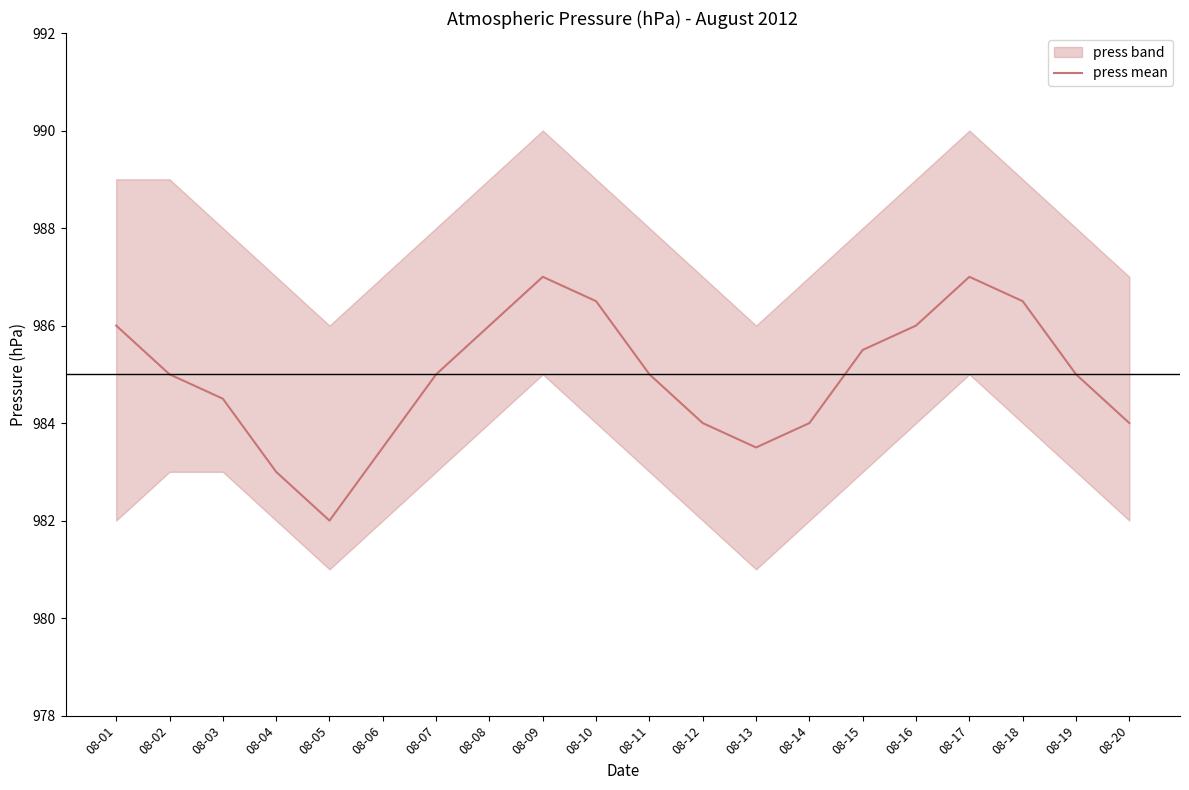

Reading right to left, what are all the values shown in this chart?

984.0	985.0	986.5	987.0	986.0	985.5	984.0	983.5	984.0	985.0	986.5	987.0	986.0	985.0	983.5	982.0	983.0	984.5	985.0	986.0